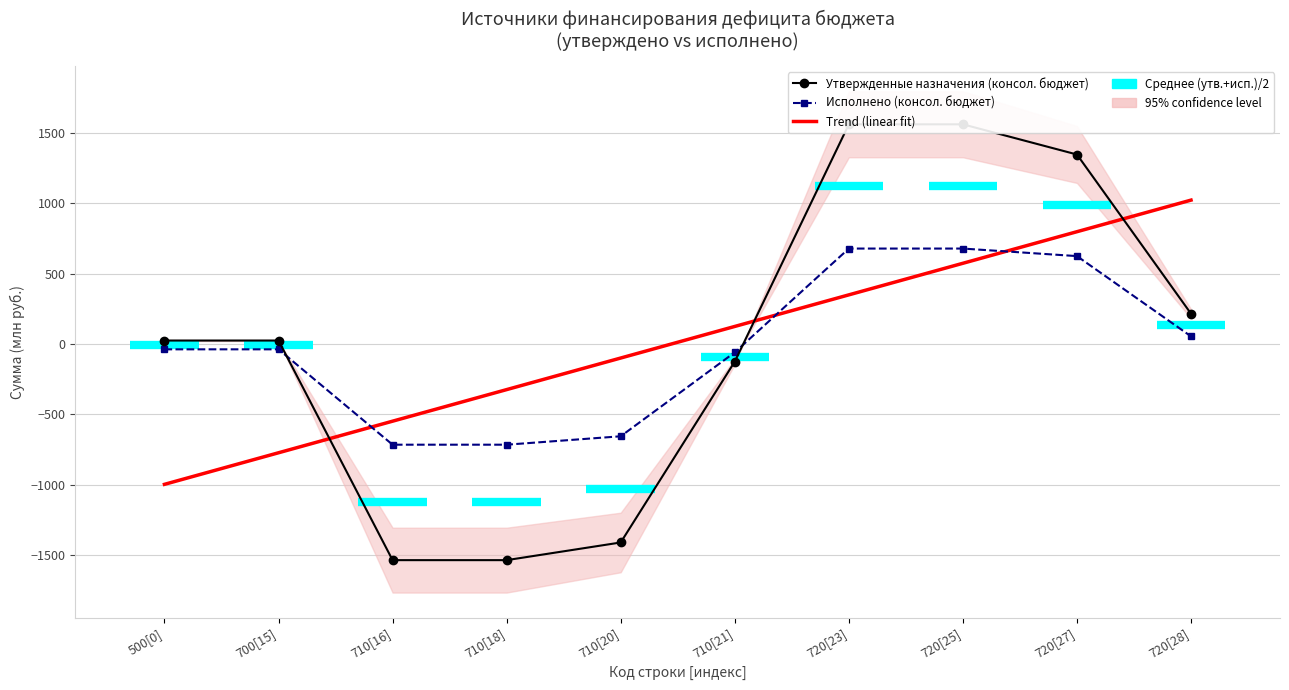

How many data points in Исполнено (консол. бюджет) are less than -38?

6